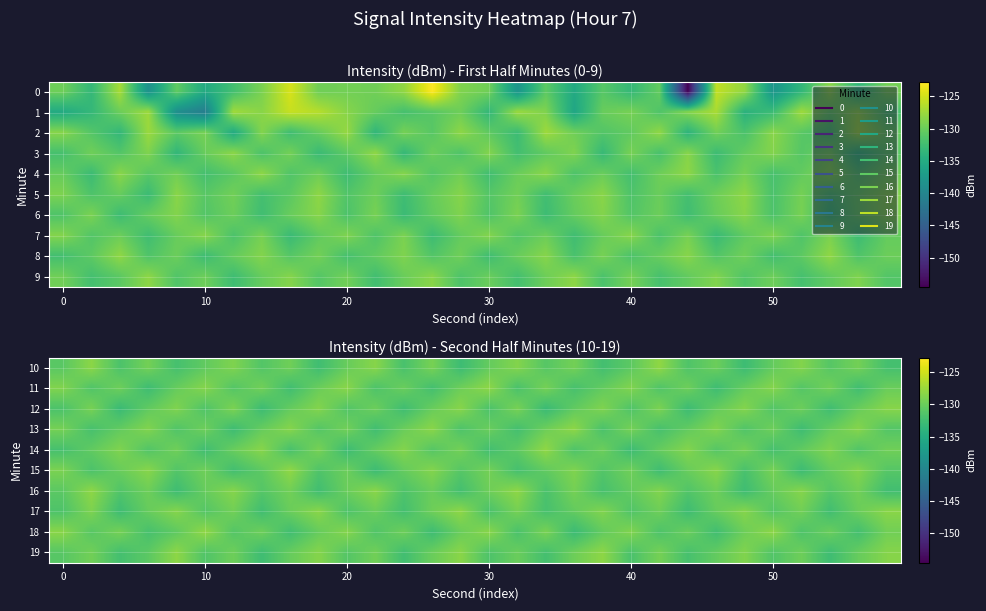

What is the difference between the maximum and minimum values in the 15 series?

4.6